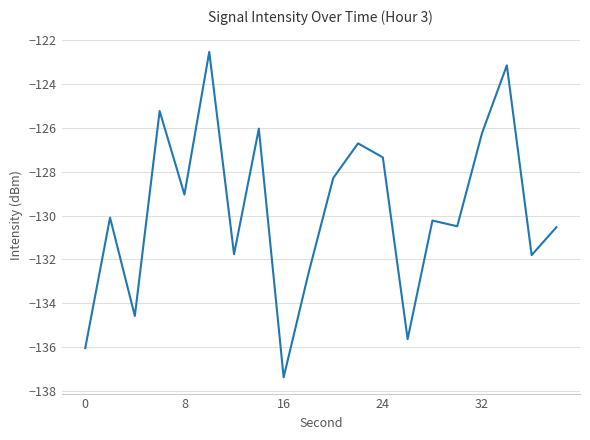

What is the minimum value shown in the chart?

-137.4